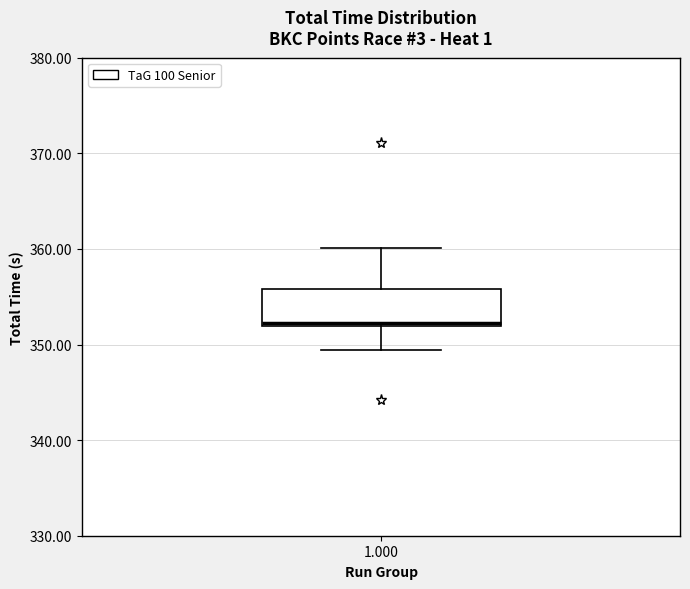

Transcribe this box plot: give where the median line is, the range the box spans, and where the two whiskers end, as read against the y-axis. The values are not printed on the chart, so give them approximately, as read against the axis.

median 352 (just above the box's lower edge), box 352 to 356, whiskers 349 to 360